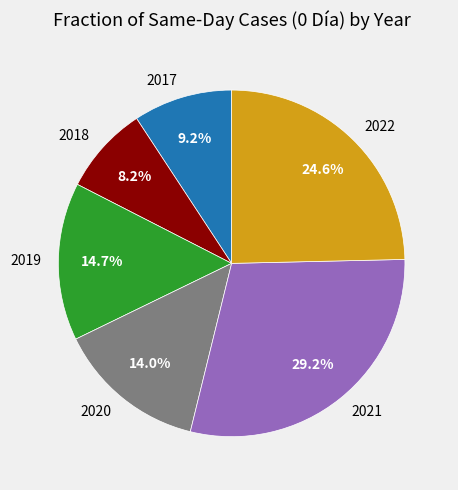

To the nearest percent, what portion does 2017 represent?

9%